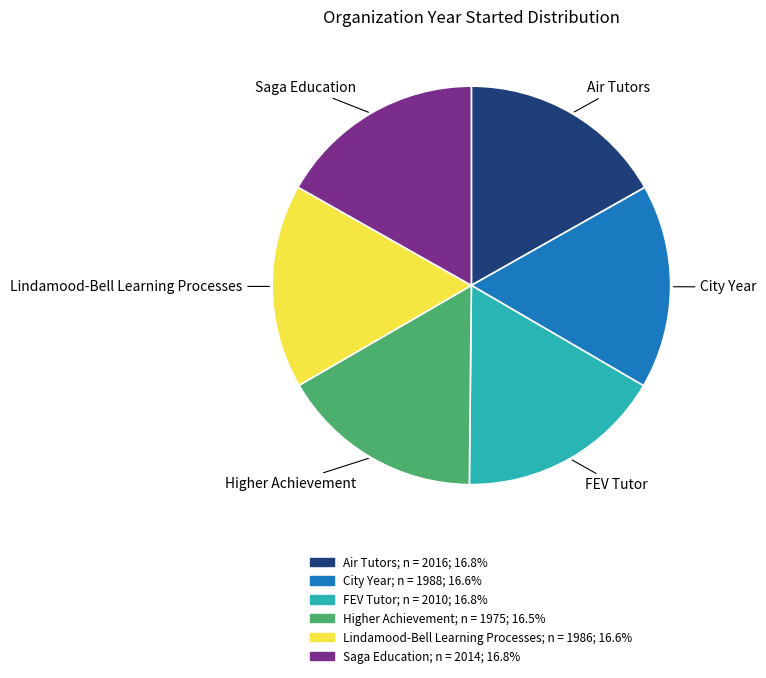

The Lindamood-Bell Learning Processes slice represents 17% of the pie. True or false?

True